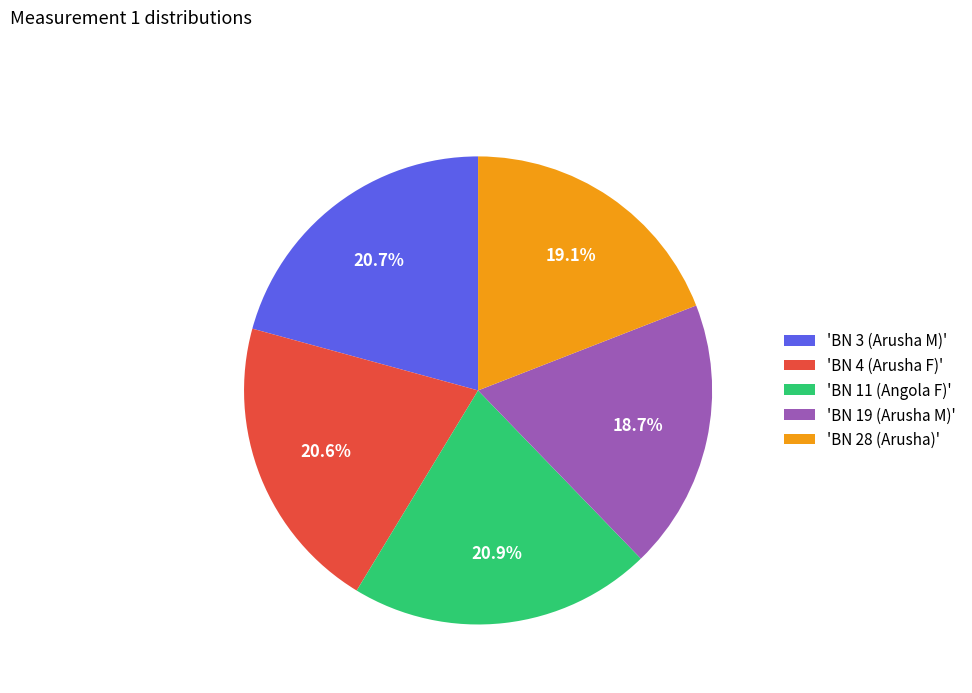

Approximately how many times larger is the value at 'BN 19 (Arusha M)' compared to 'BN 11 (Angola F)'?

0.9